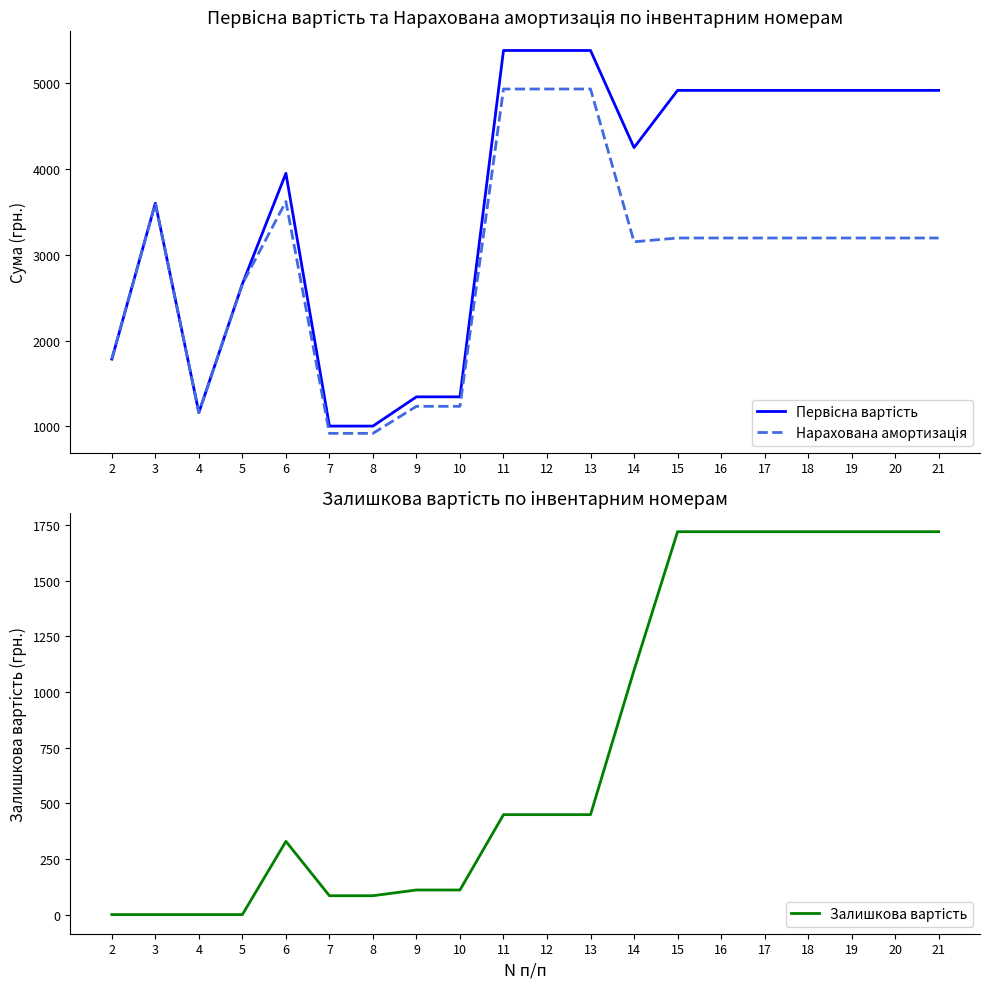

Rank the series by their maximum value, from lowest to highest.

Зaлишкова вартiсть, Hapaxoвaнa aмортизaцiя, Первicнa вартiсть